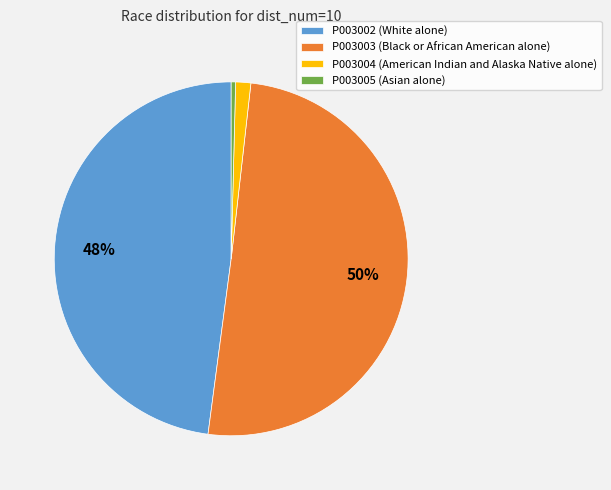

To the nearest percent, what is the average slice percentage?

25%